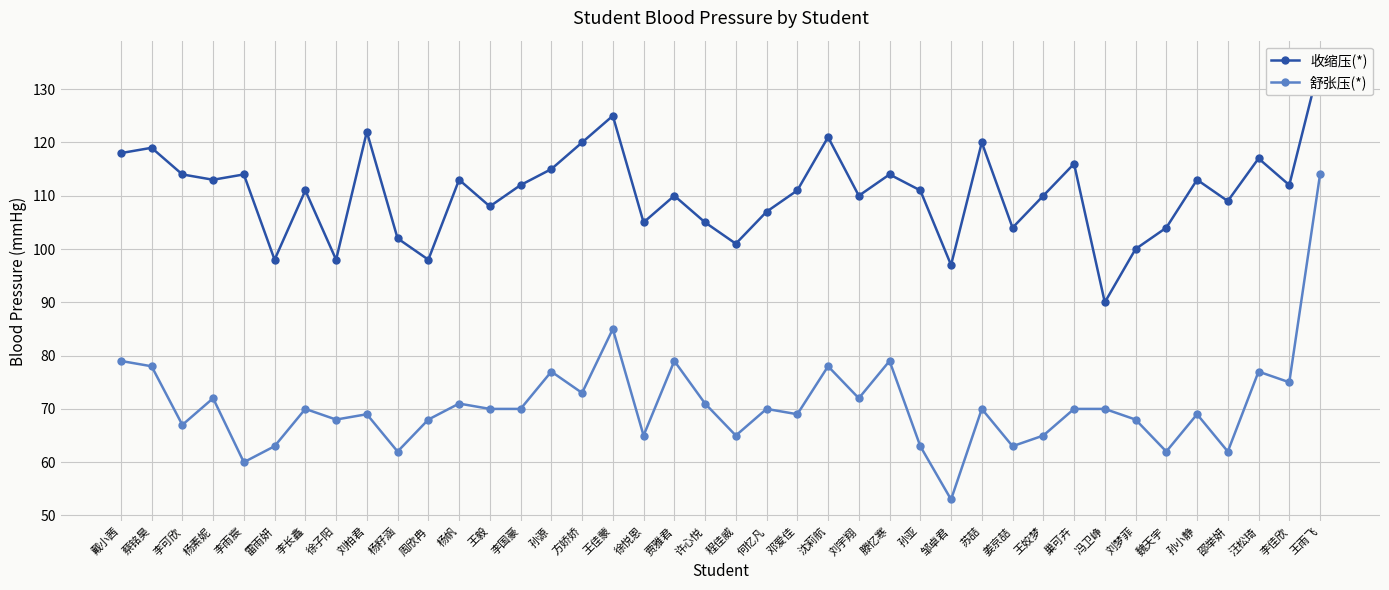

Rank the series by their maximum value, from lowest to highest.

舒张压(*), 收缩压(*)